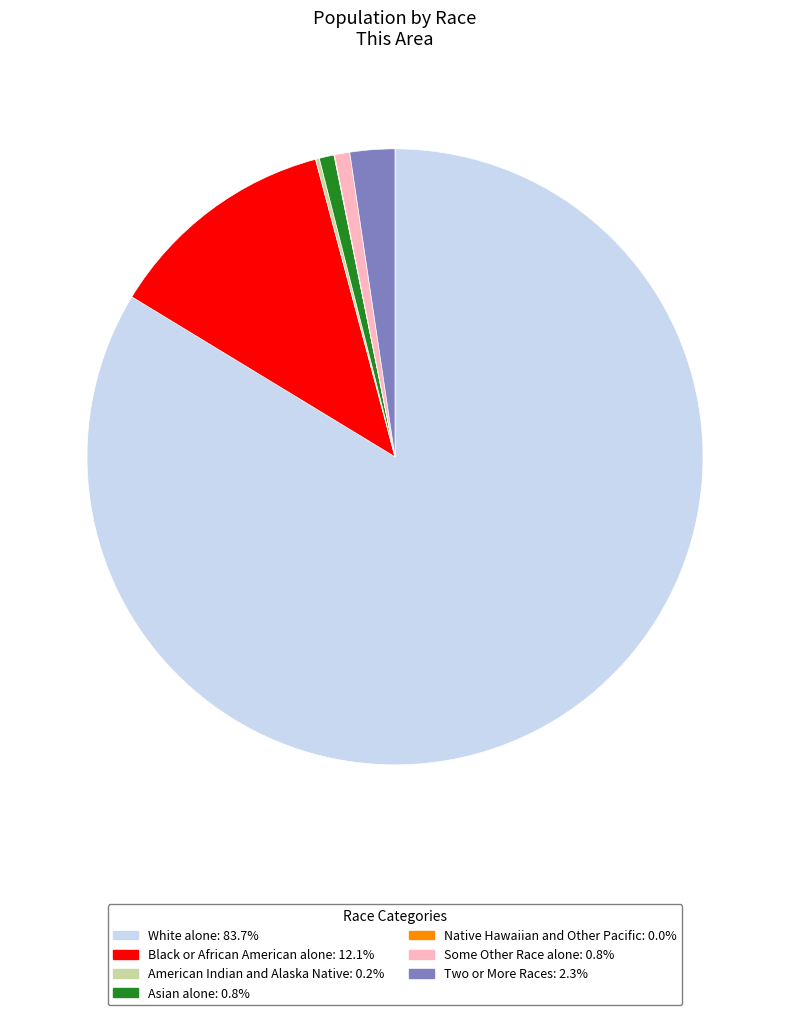

Is there a majority slice in this chart?

Yes